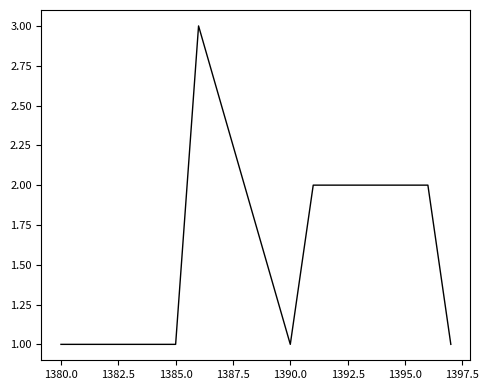

What is the maximum value shown in the chart?

3